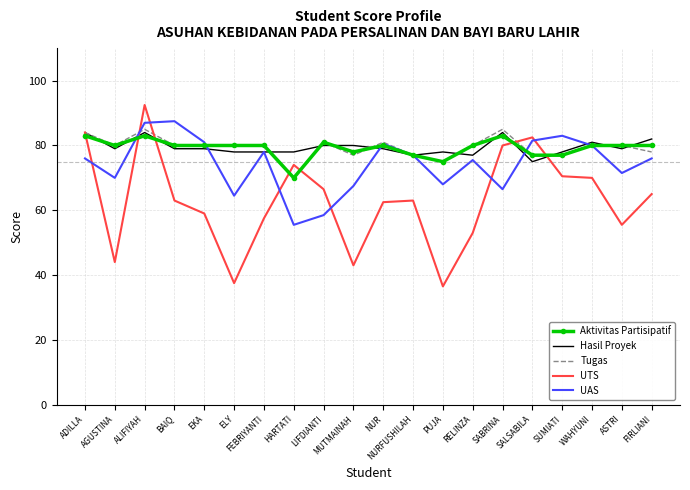

Reading left to right, transcribe all the data shown in this chart.

Aktivitas Partisipatif: ADILLA=83.0	AGUSTINA=80.0	ALIFIYAH=83.0	BAIQ=80.0	EKA=80.0	ELY=80.0	FEBRIYANTI=80.0	HARTATI=70.0	LIFDIANTI=81.0	MUTMAINAH=78.0	NUR=80.0	NURFUSHILAH=77.0	PUJA=75.0	RELINZA=80.0	SABRINA=83.0	SALSABILA=77.0	SUMIATI=77.0	WAHYUNI=80.0	ASTRI=80.0	FIRLIANI=80.0
Hasil Proyek: ADILLA=84.0	AGUSTINA=79.0	ALIFIYAH=84.0	BAIQ=79.0	EKA=79.0	ELY=78.0	FEBRIYANTI=78.0	HARTATI=78.0	LIFDIANTI=80.0	MUTMAINAH=80.0	NUR=79.0	NURFUSHILAH=77.0	PUJA=78.0	RELINZA=77.0	SABRINA=84.0	SALSABILA=75.0	SUMIATI=78.0	WAHYUNI=81.0	ASTRI=79.0	FIRLIANI=82.0
Tugas: ADILLA=84.0	AGUSTINA=80.0	ALIFIYAH=85.0	BAIQ=80.0	EKA=80.0	ELY=80.0	FEBRIYANTI=80.0	HARTATI=70.0	LIFDIANTI=81.0	MUTMAINAH=77.0	NUR=81.0	NURFUSHILAH=77.0	PUJA=75.0	RELINZA=80.0	SABRINA=85.0	SALSABILA=77.0	SUMIATI=77.0	WAHYUNI=80.0	ASTRI=80.0	FIRLIANI=78.0
UTS: ADILLA=84.0	AGUSTINA=44.0	ALIFIYAH=92.5	BAIQ=63.0	EKA=59.0	ELY=37.5	FEBRIYANTI=57.5	HARTATI=74.0	LIFDIANTI=66.5	MUTMAINAH=43.0	NUR=62.5	NURFUSHILAH=63.0	PUJA=36.5	RELINZA=53.0	SABRINA=80.0	SALSABILA=82.5	SUMIATI=70.5	WAHYUNI=70.0	ASTRI=55.5	FIRLIANI=65.0
UAS: ADILLA=76.0	AGUSTINA=70.0	ALIFIYAH=87.0	BAIQ=87.5	EKA=81.0	ELY=64.5	FEBRIYANTI=78.0	HARTATI=55.5	LIFDIANTI=58.5	MUTMAINAH=67.5	NUR=80.5	NURFUSHILAH=77.0	PUJA=68.0	RELINZA=75.5	SABRINA=66.5	SALSABILA=81.5	SUMIATI=83.0	WAHYUNI=80.0	ASTRI=71.5	FIRLIANI=76.0